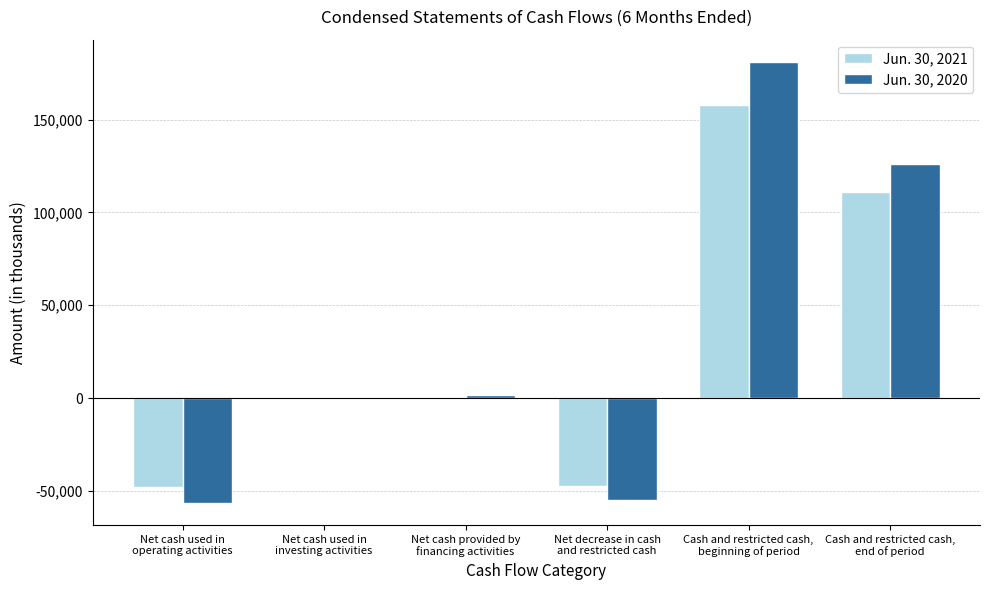

What is the maximum value shown in the chart?

181174